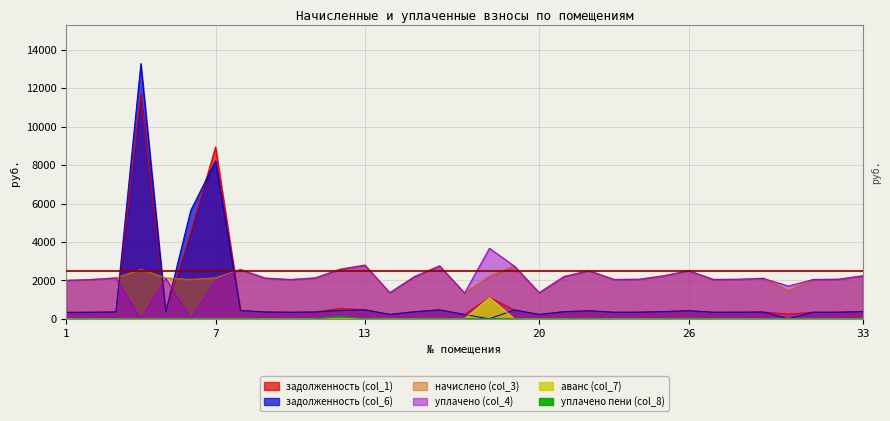

True or false: уплачено пени (col_8) has more than 0 interior local peaks.

True